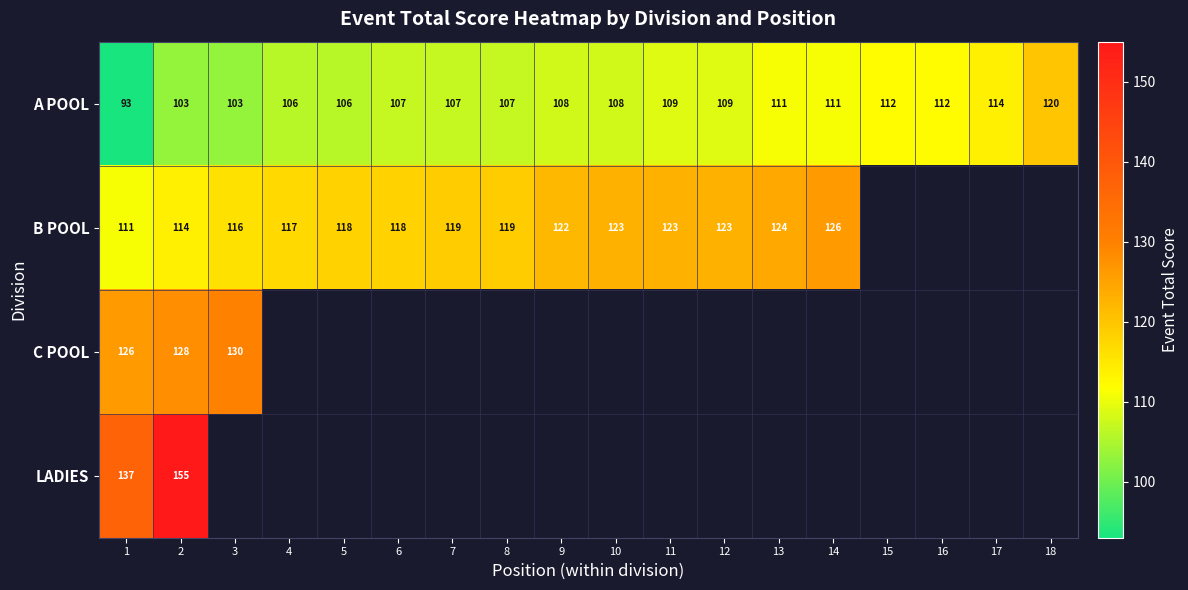

The value of B POOL at 9 is 44. True or false?

False